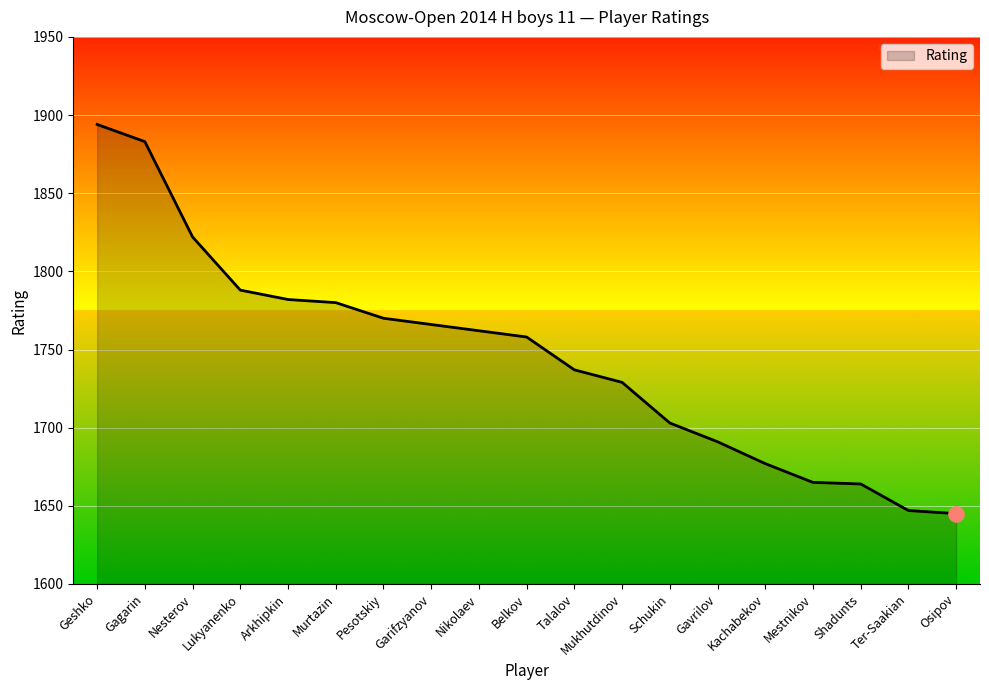

What is the ratio of the value at Gagarin to the value at Kachabekov?

1.1